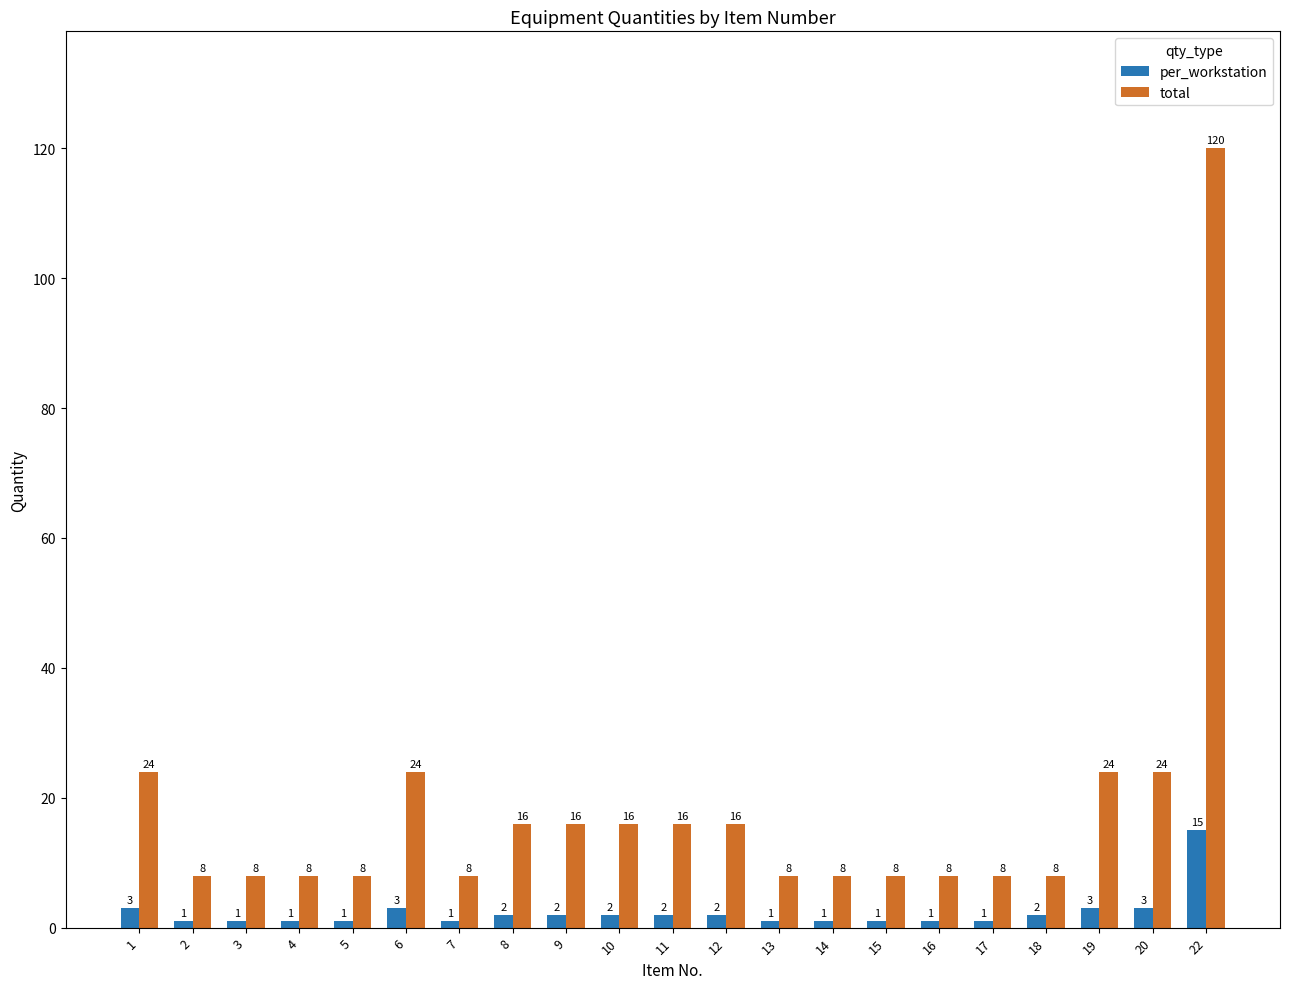

Which series has the largest range (max minus min)?

total